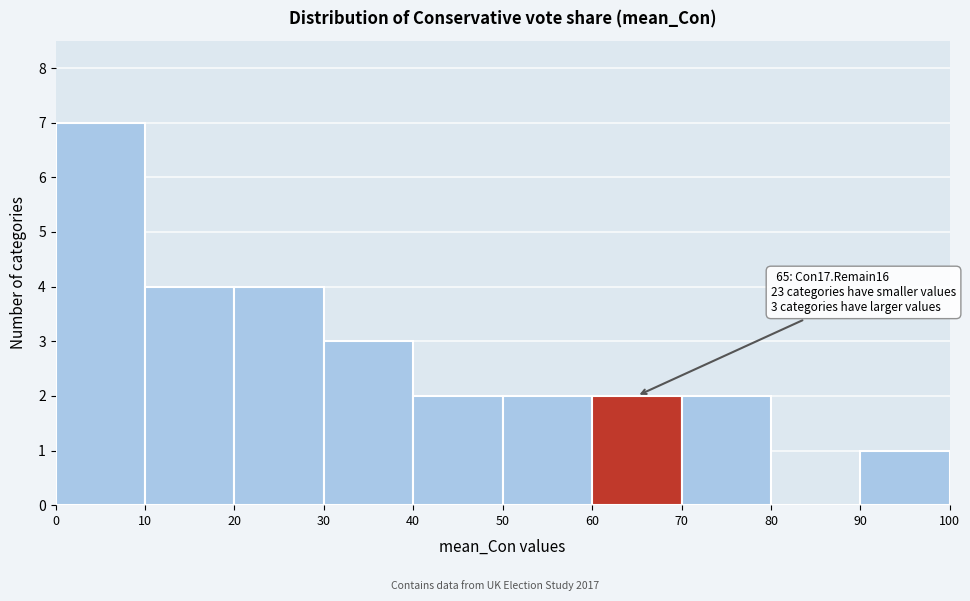

Over which range of the x-axis is the bar tallest?

0 to 10